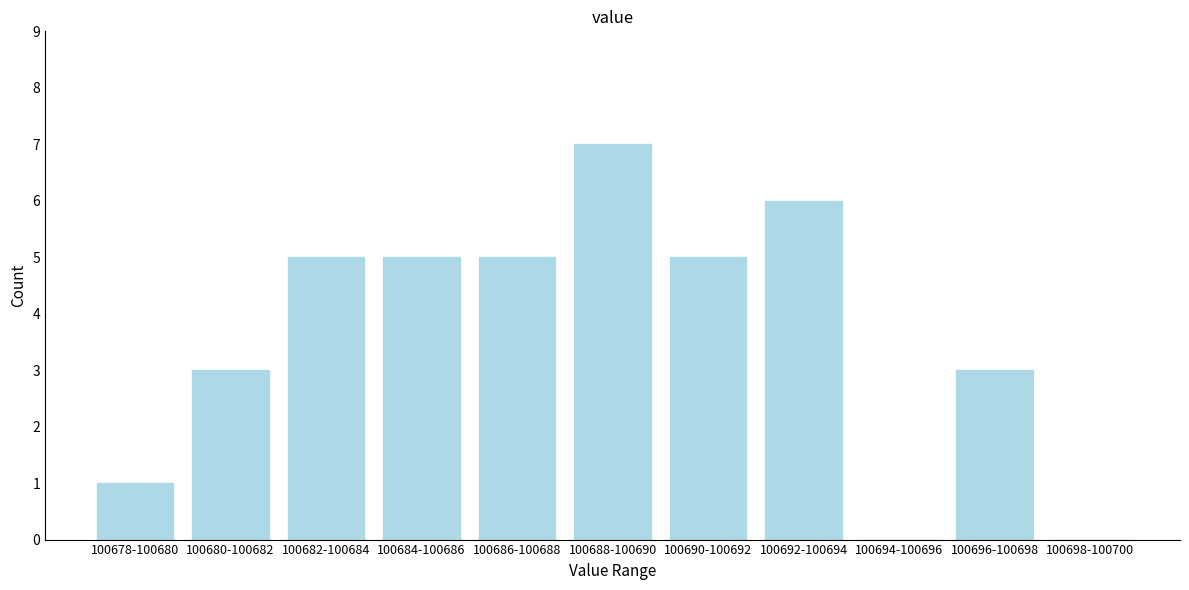

Reading left to right, what are all the values shown in this chart?

100678-100680=1	100680-100682=3	100682-100684=5	100684-100686=5	100686-100688=5	100688-100690=7	100690-100692=5	100692-100694=6	100694-100696=0	100696-100698=3	100698-100700=0